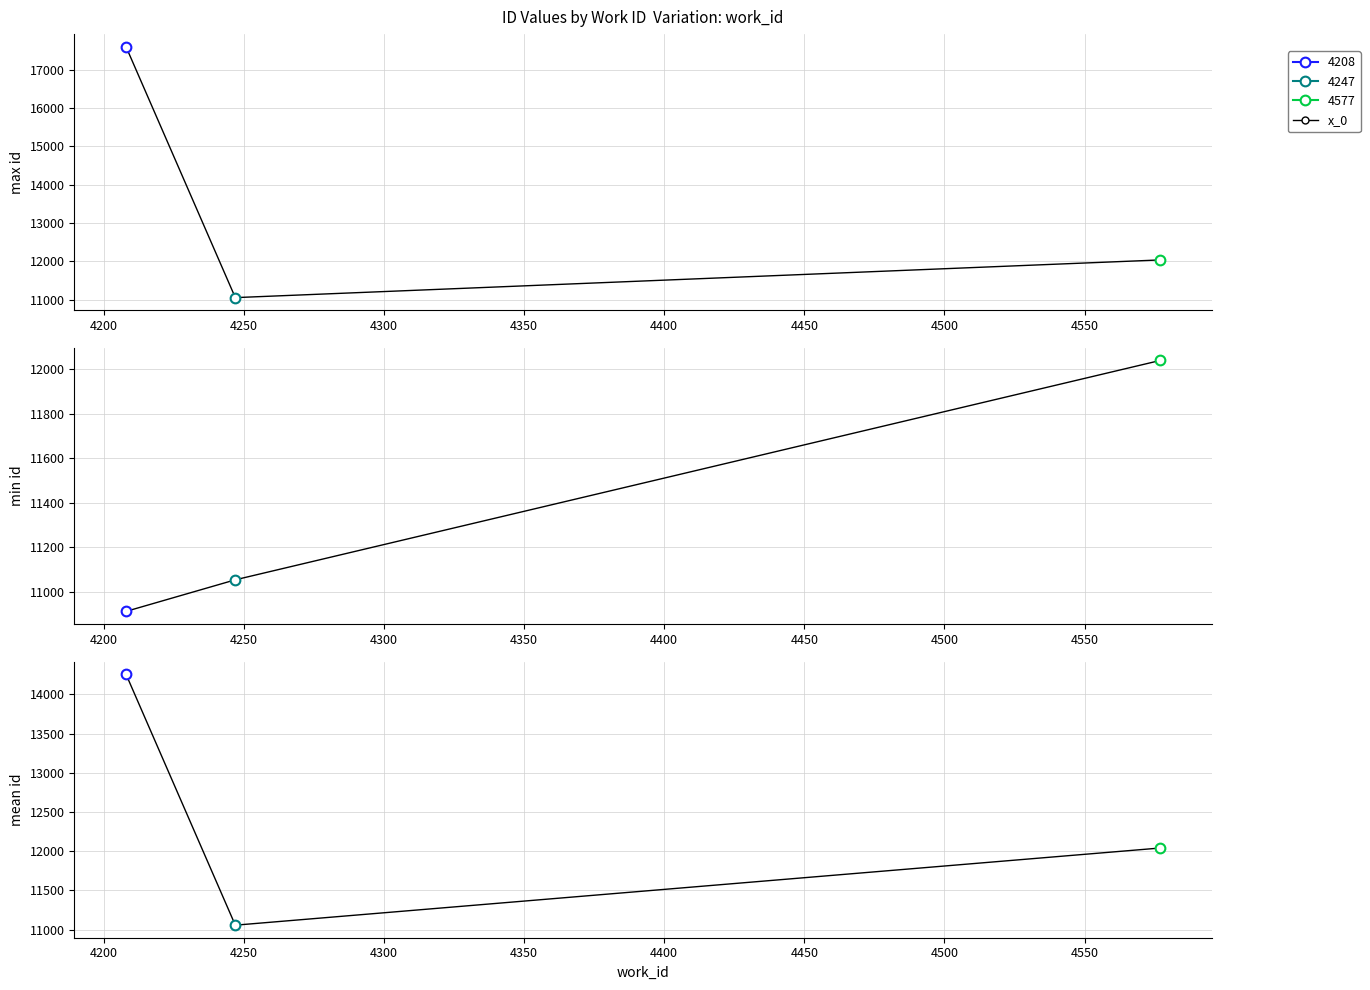

Reading left to right, transcribe all the data shown in this chart.

14257.5	11055.3	12040.0